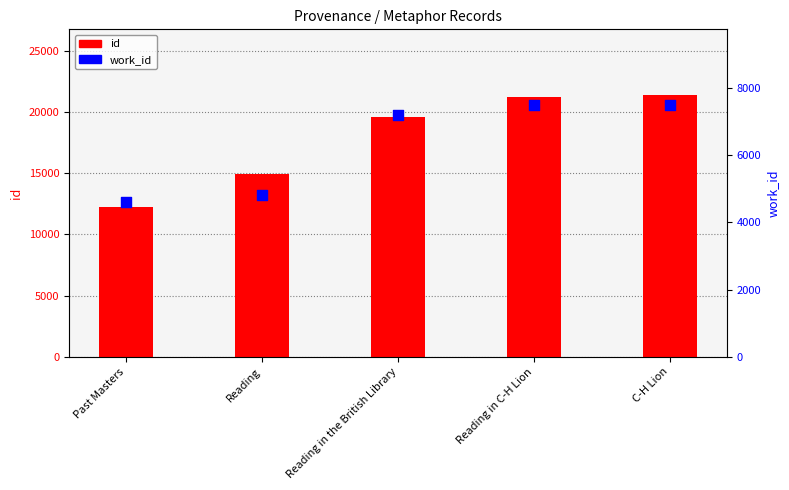

Which series contains the highest Y value?

id